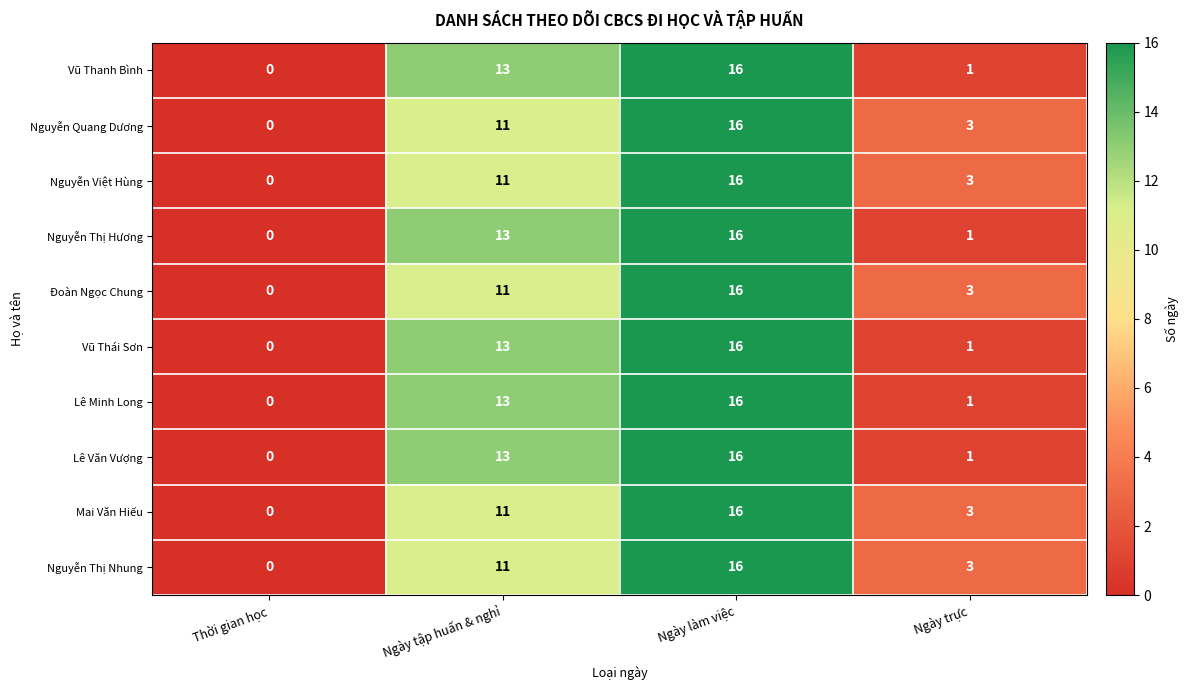

At which category is the sum across all series the highest?

Ngày làm việc